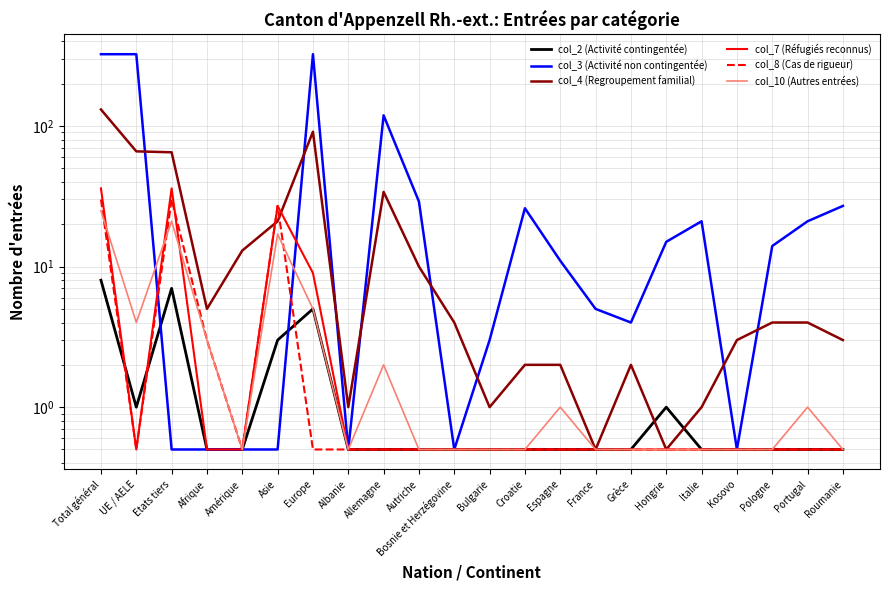

What is the minimum value for col_4 (Regroupement familial)?

0.5